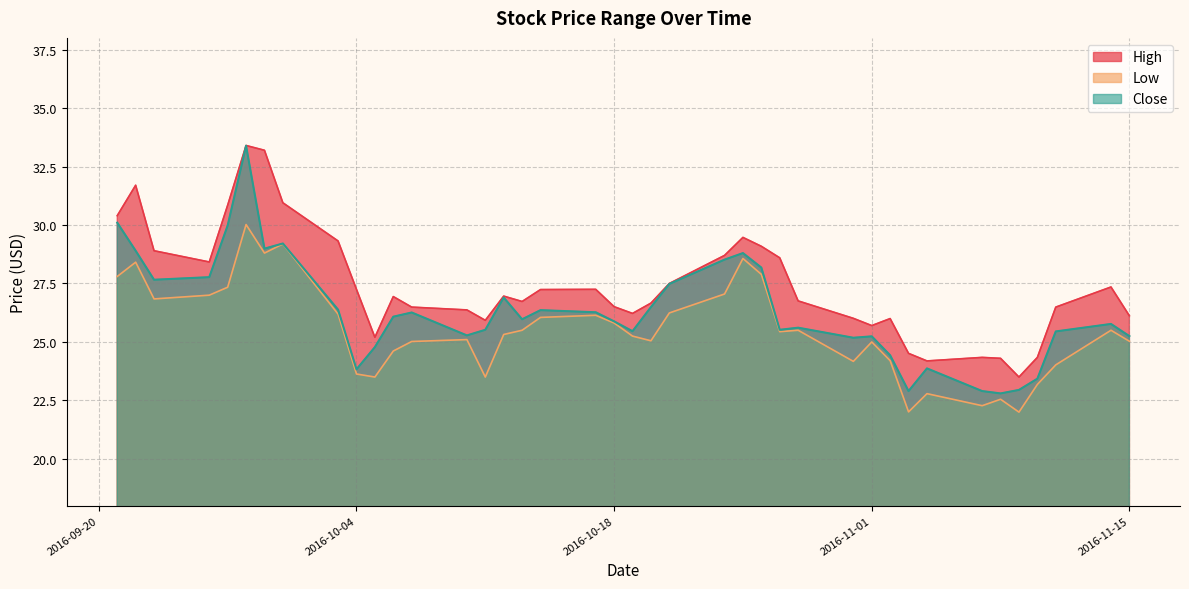

Rank the series at 2016-10-24 from highest to lowest value.

High, Close, Low